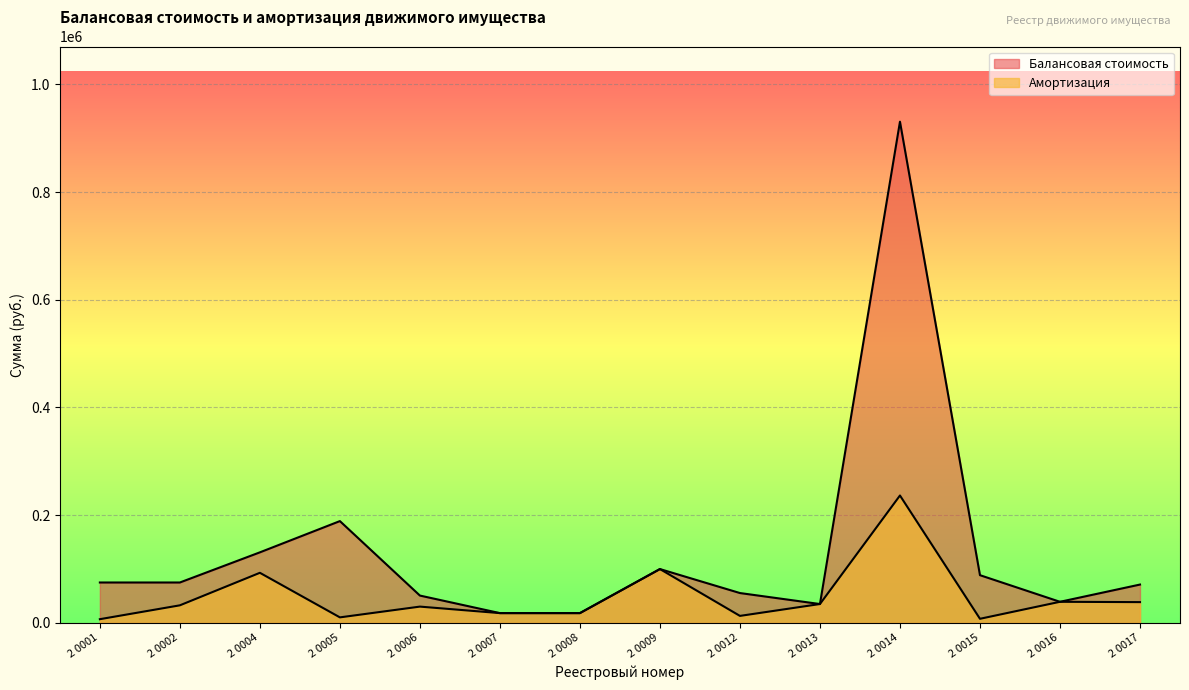

What is the difference between the maximum and second lowest values in the Амортизация series?

228933.9